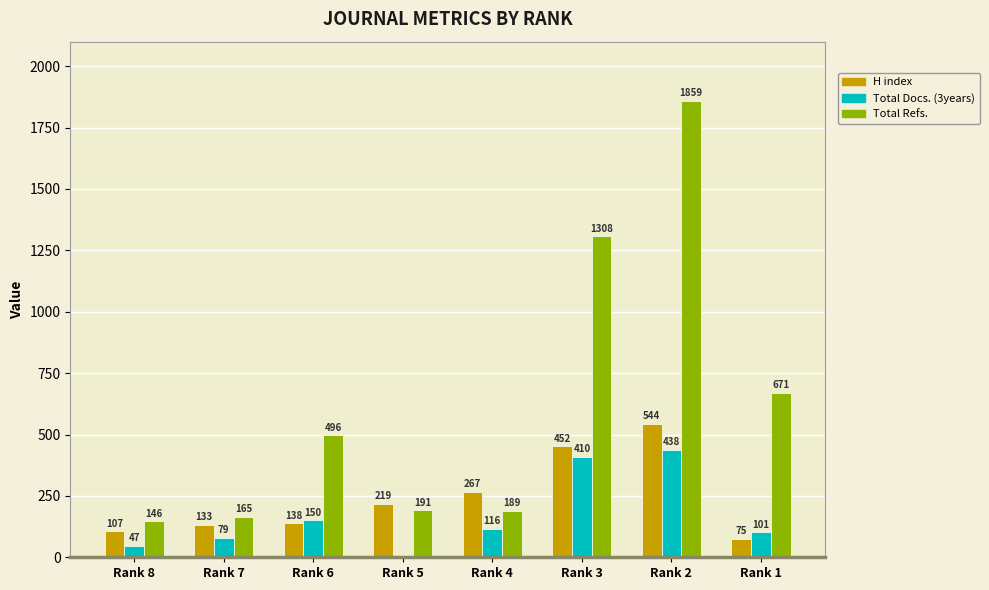

The Total Refs. series shows 343 at Rank 5. True or false?

False